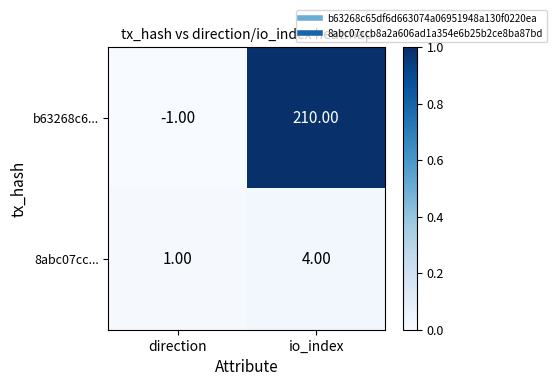

How many data points does each series have?

2